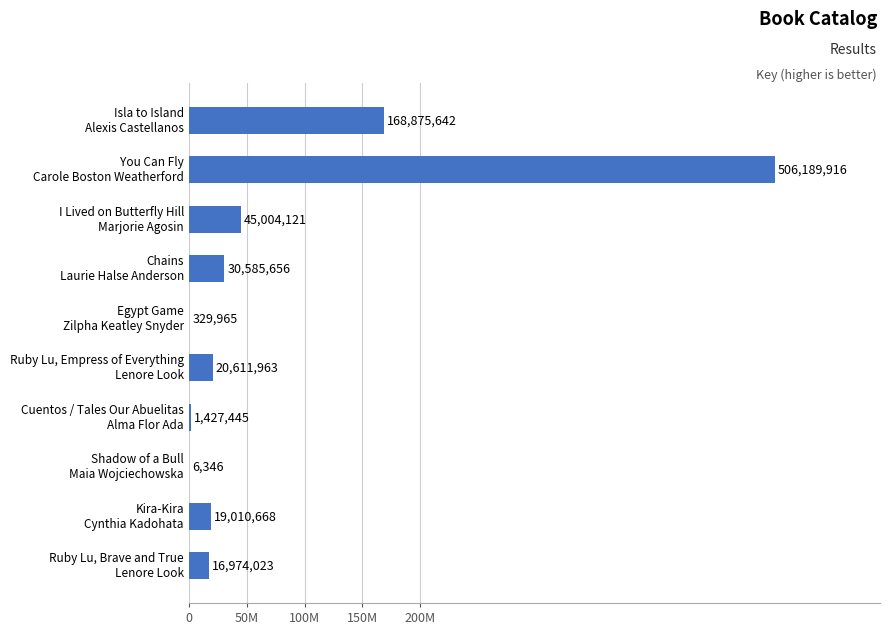

What is the average value?

80901574